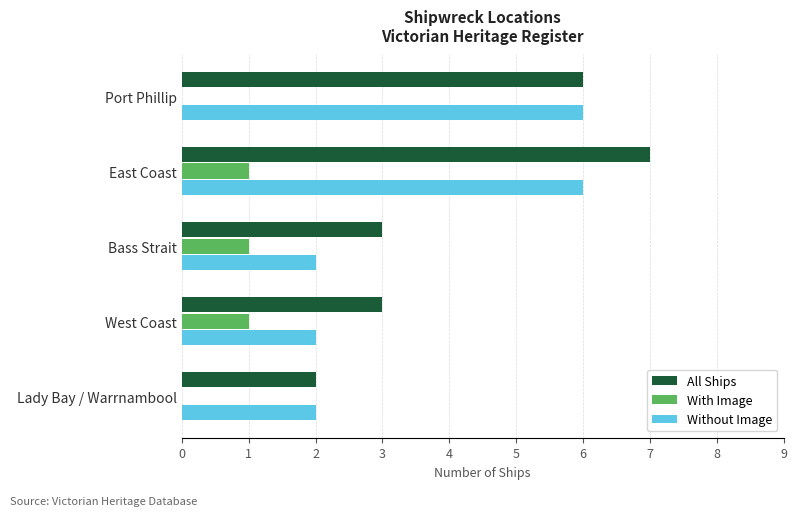

The value of Without Image at Port Phillip is 2. True or false?

False